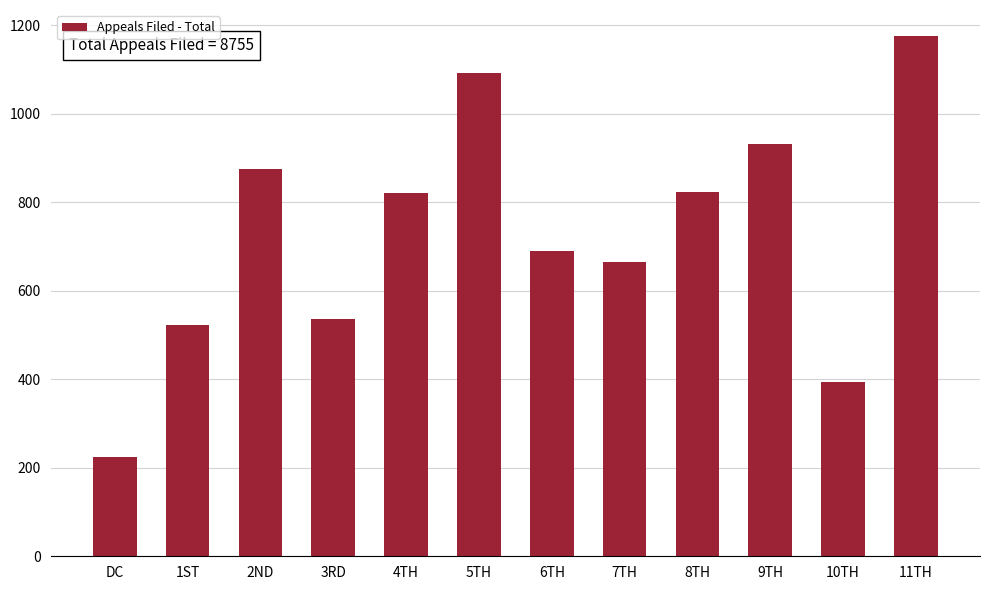

What is the smallest value displayed?

225